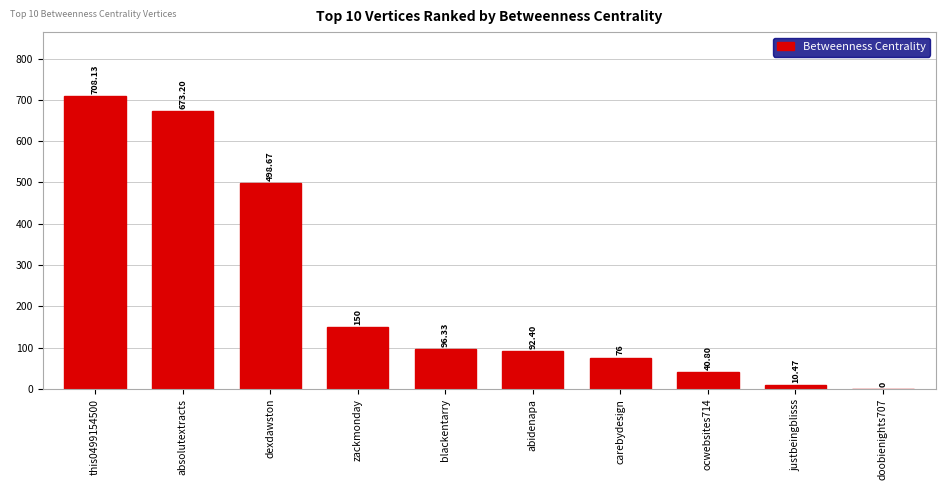

Is it true that the value at blackentarry is 44.8?

False